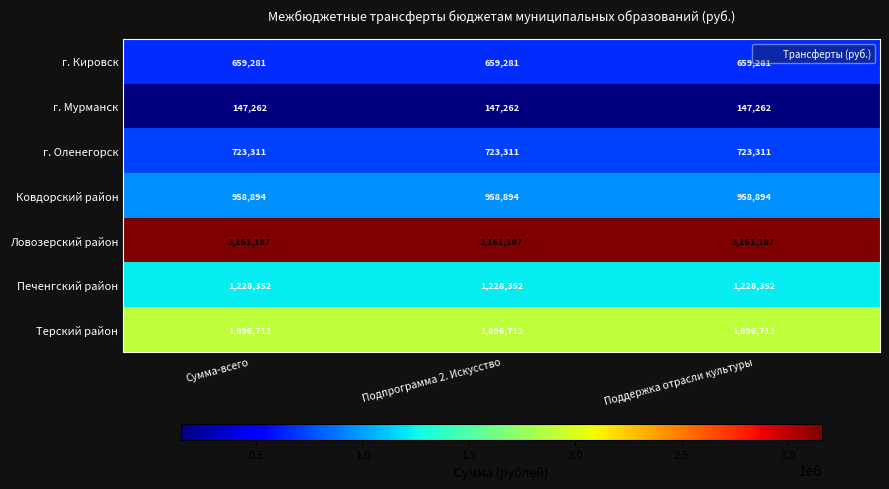

Is it true that Печенгский район equals 1228352 at Сумма-всего?

True